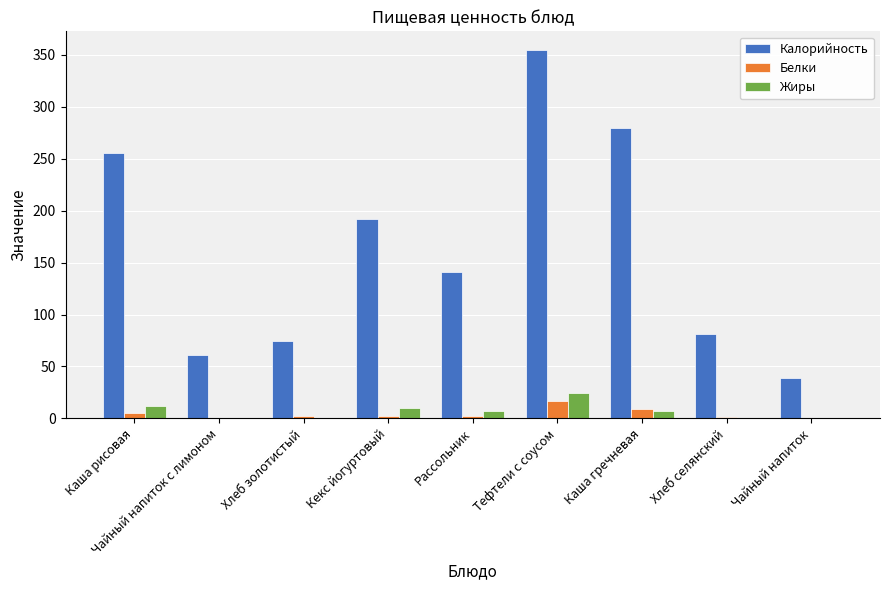

Are the bars grouped side by side (vs. stacked)?

Yes